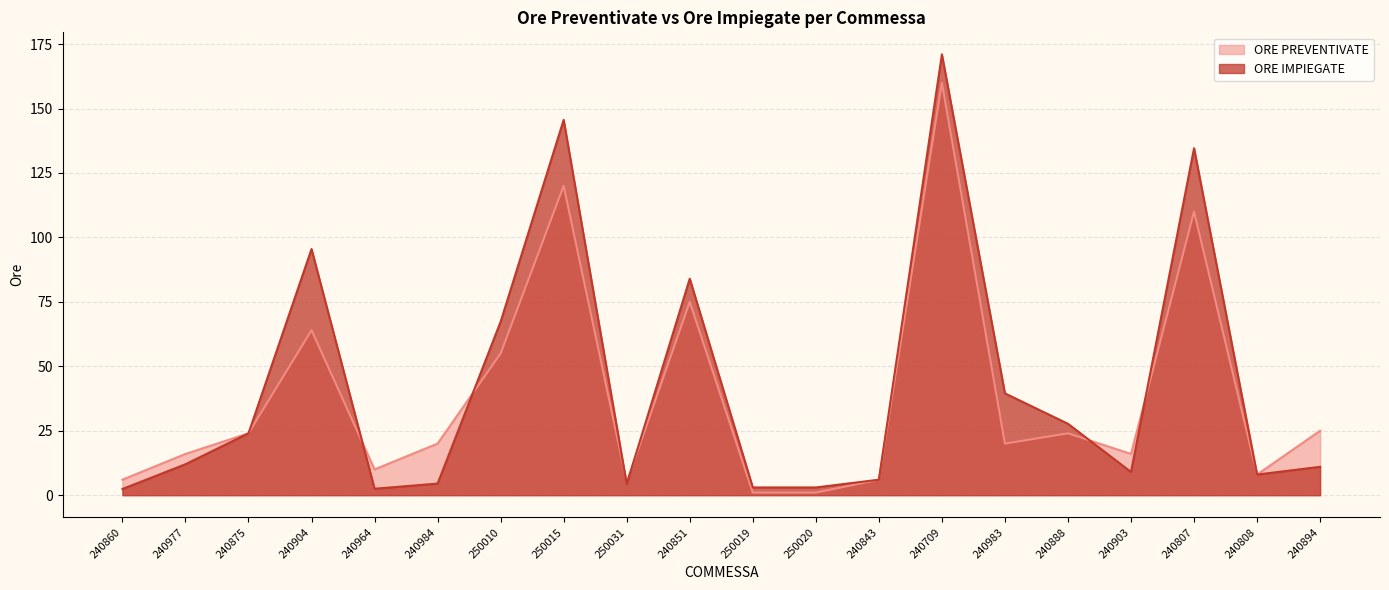

At which category does ORE IMPIEGATE reach its first local valley?

240964